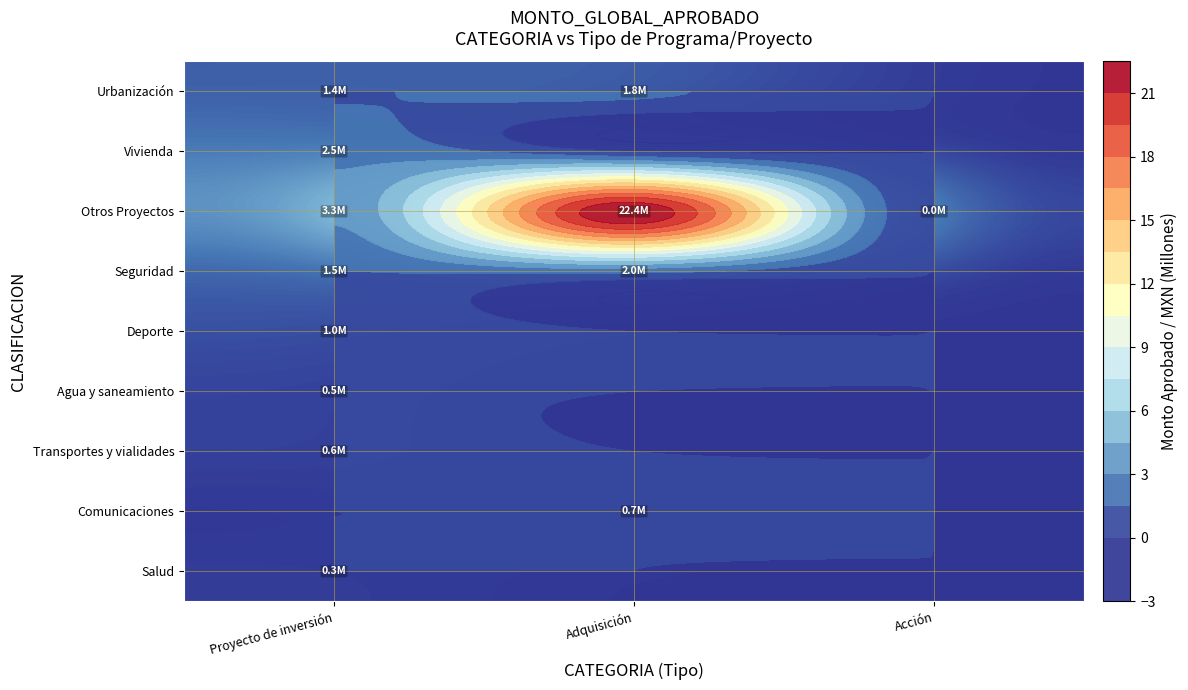

How many distinct data groups are displayed?

9